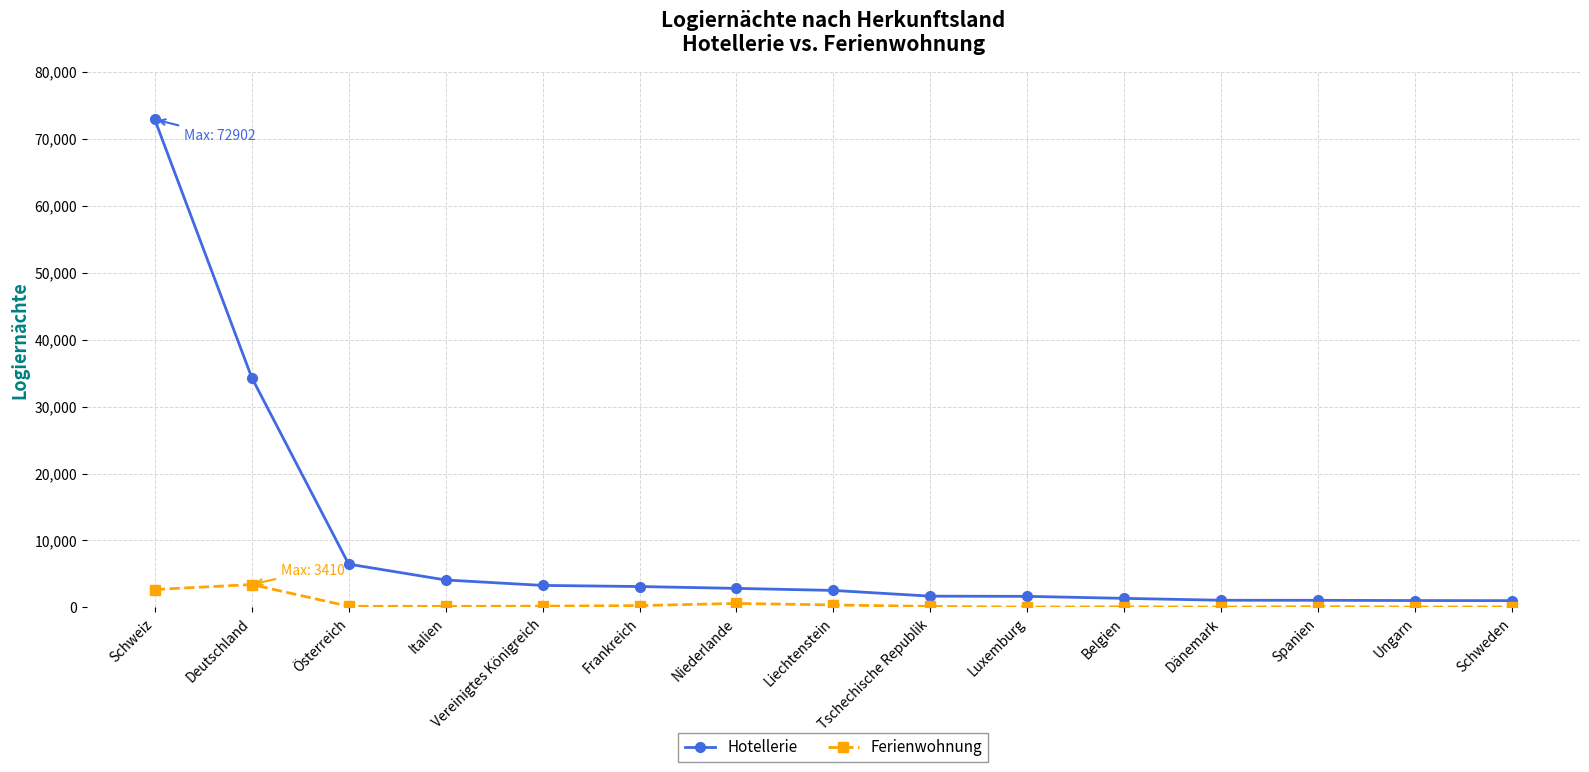

True or false: Ferienwohnung and Hotellerie intersect in this chart.

False